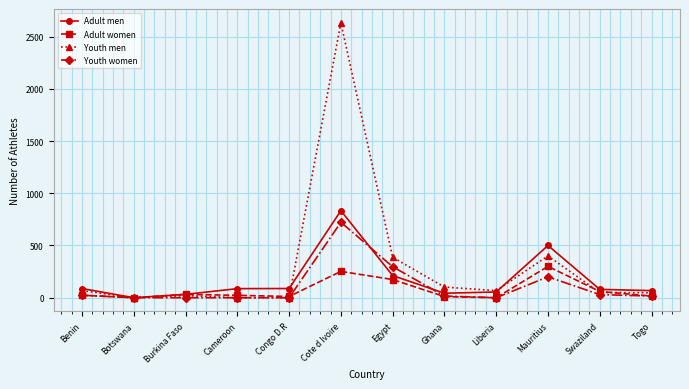

What is the label of the 11th point from the right?

Botswana